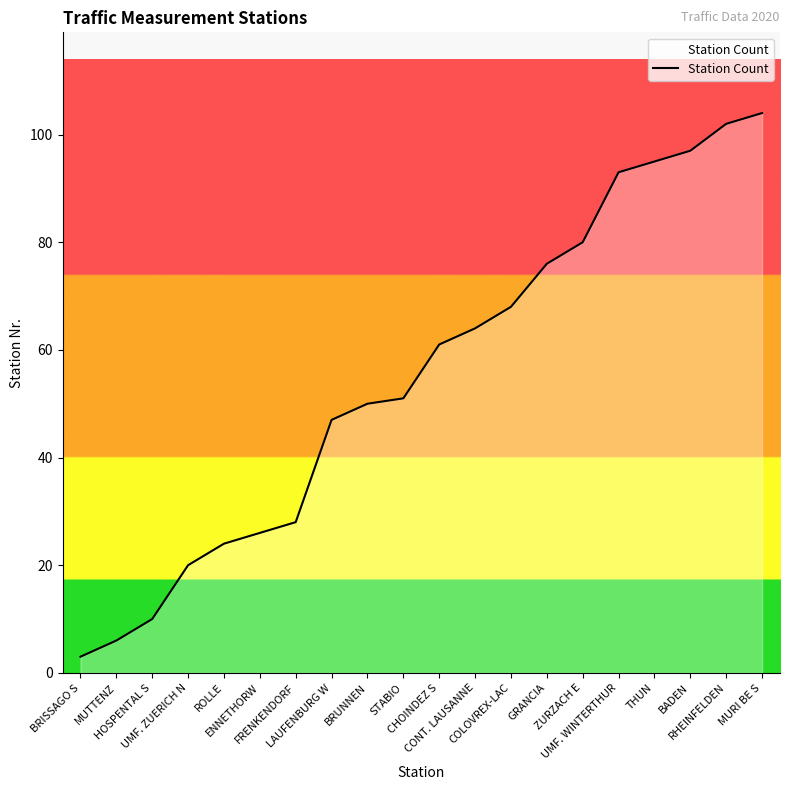

Reading right to left, list all the values displayed in this chart.

104	102	97	95	93	80	76	68	64	61	51	50	47	28	26	24	20	10	6	3